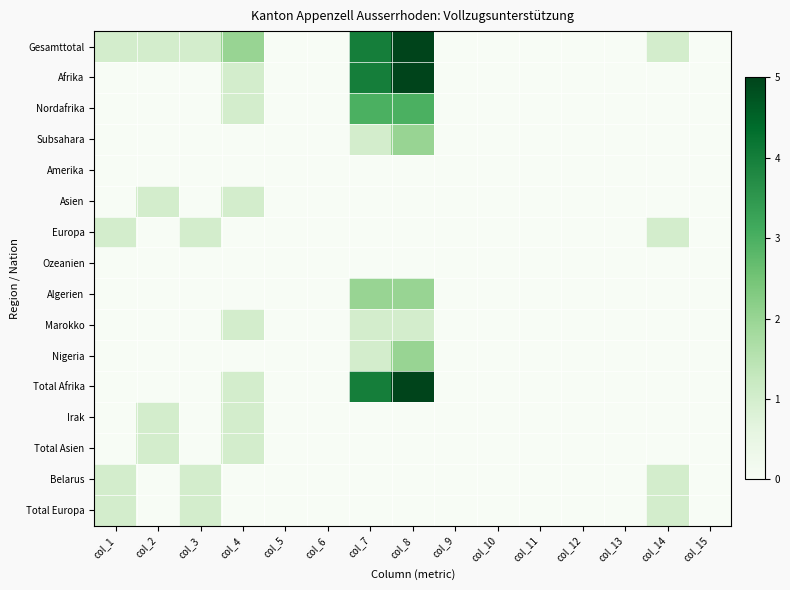

Which series has the largest range (max minus min)?

Gesamttotal